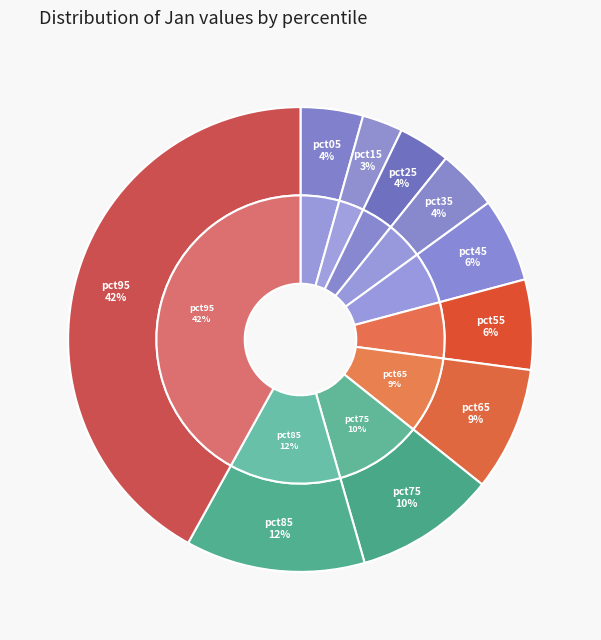

To the nearest percent, what percentage of the pie is pct05?

4%